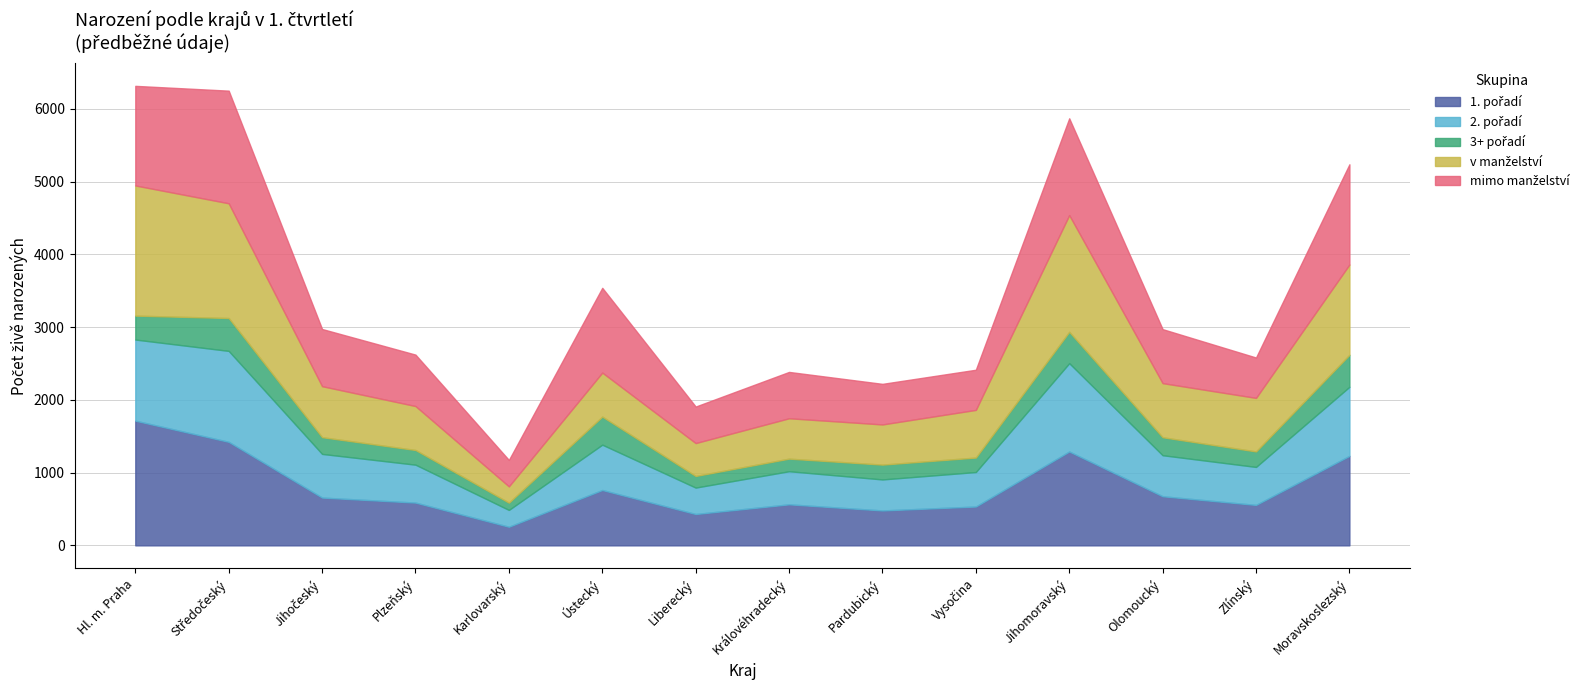

Is it true that 2. pořadí equals 287 at Královéhradecký?

False